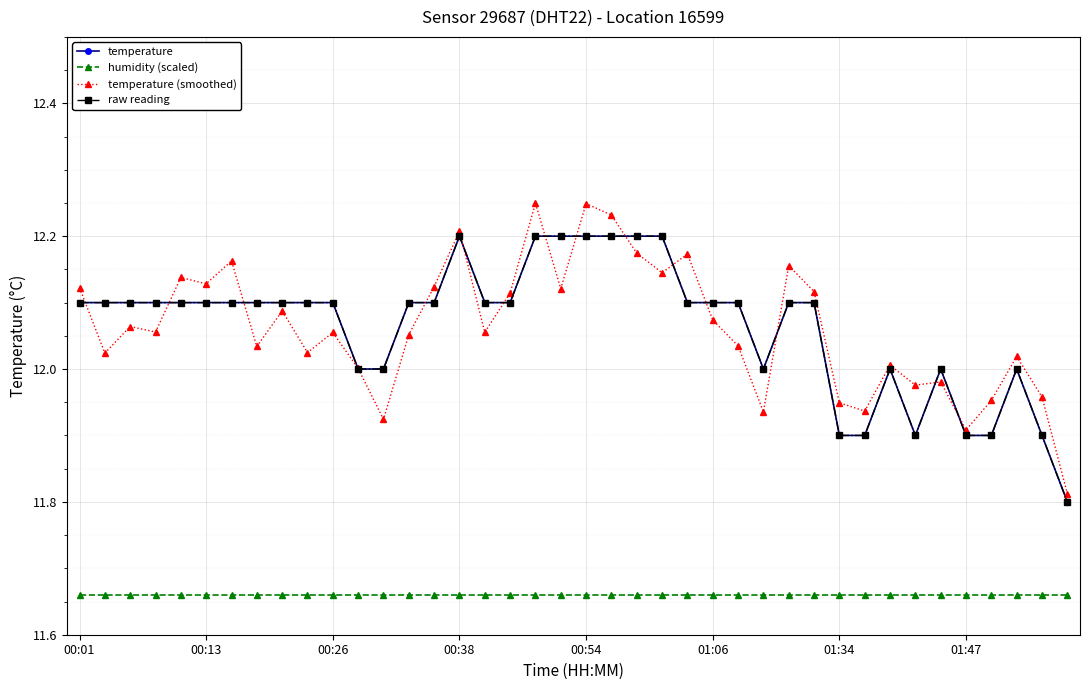

What is the lowest value of the humidity (scaled) series?

11.7